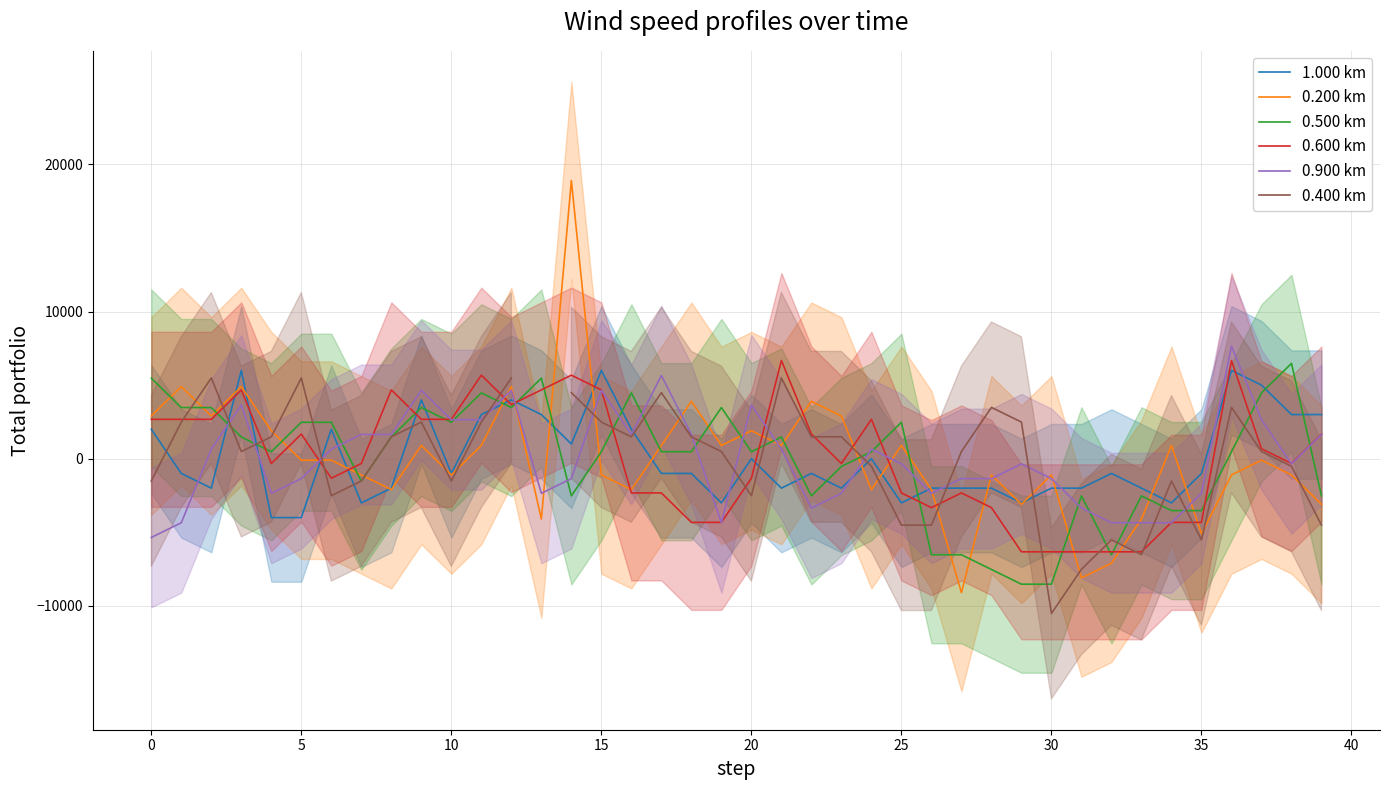

What are all the series names shown in the legend?

1.000 km, 0.200 km, 0.500 km, 0.600 km, 0.900 km, 0.400 km